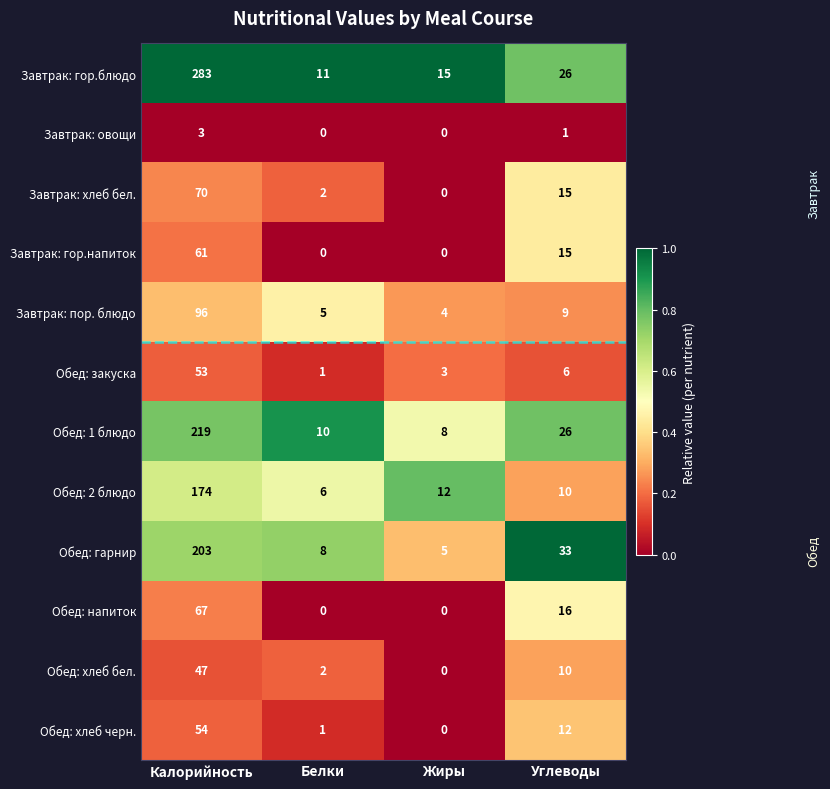

What is the total value across all series at Углеводы?

179